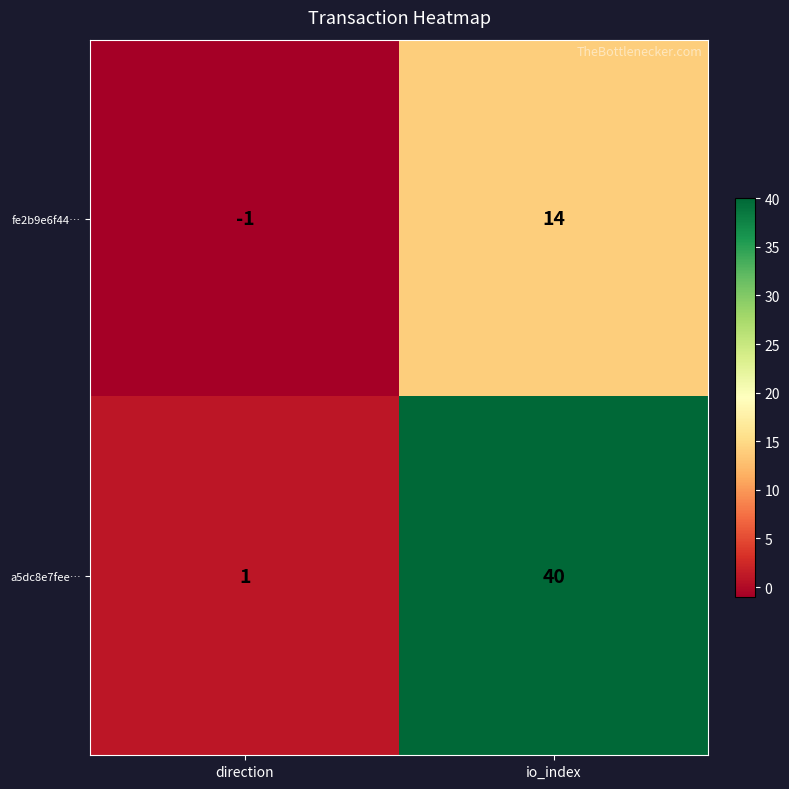

Between direction and io_index, which series saw the biggest shift?

a5dc8e7fee…